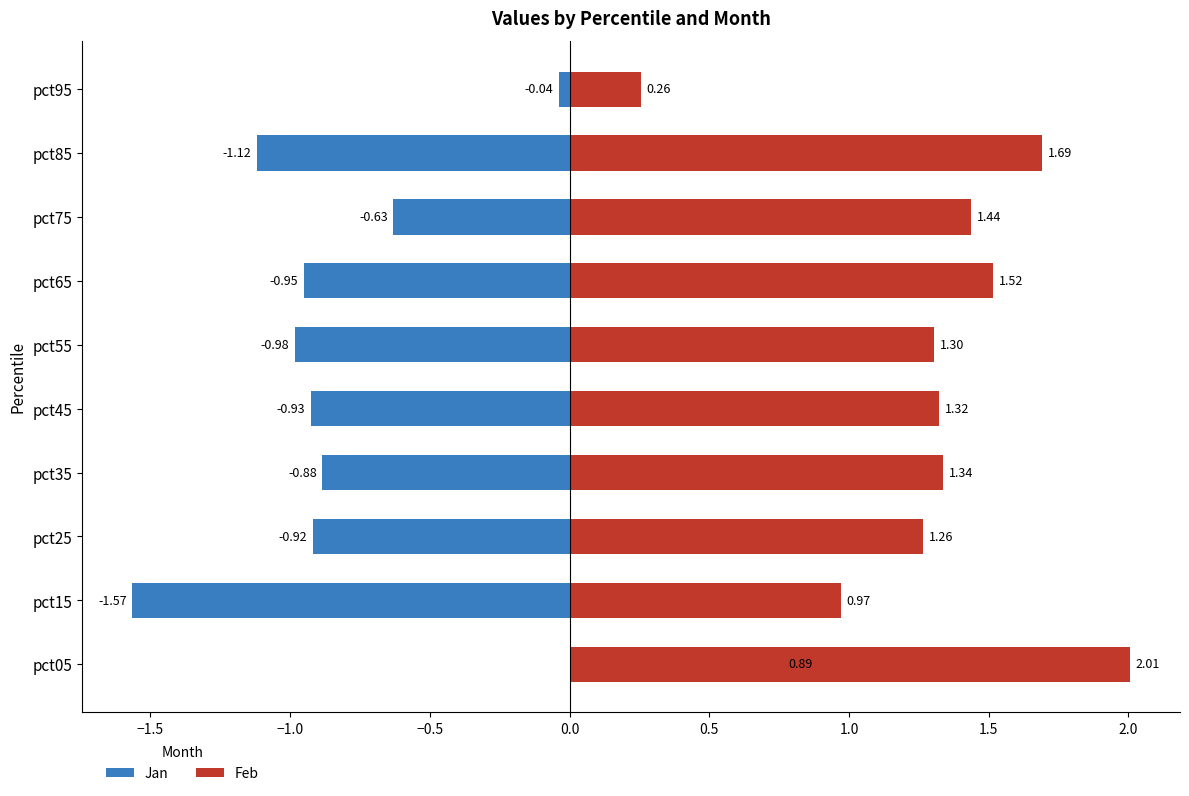

What is the sum of all Feb values?

13.1